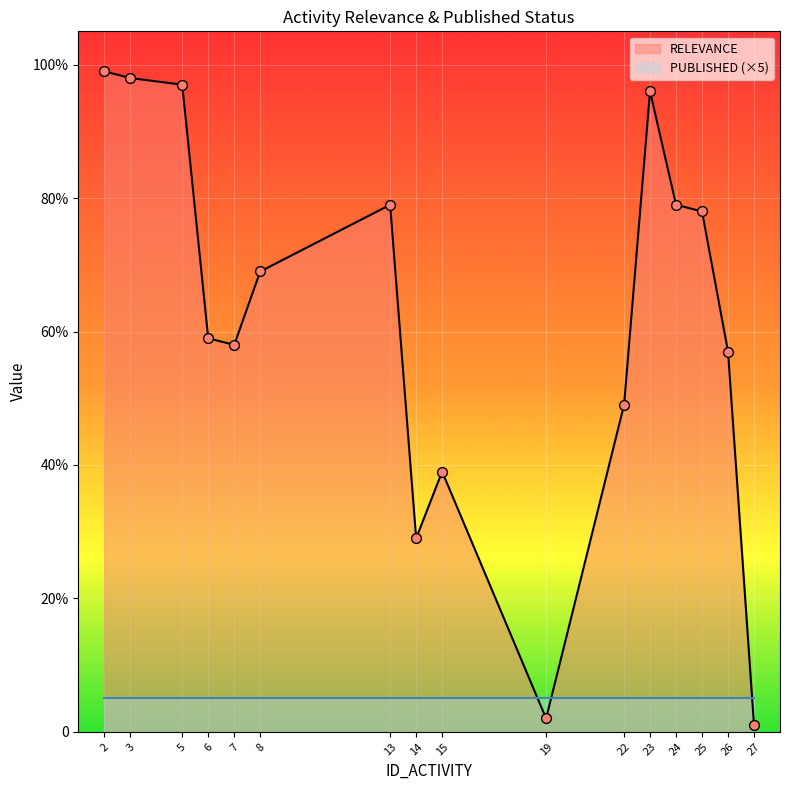

Which has a higher value, 23 or 22?

23